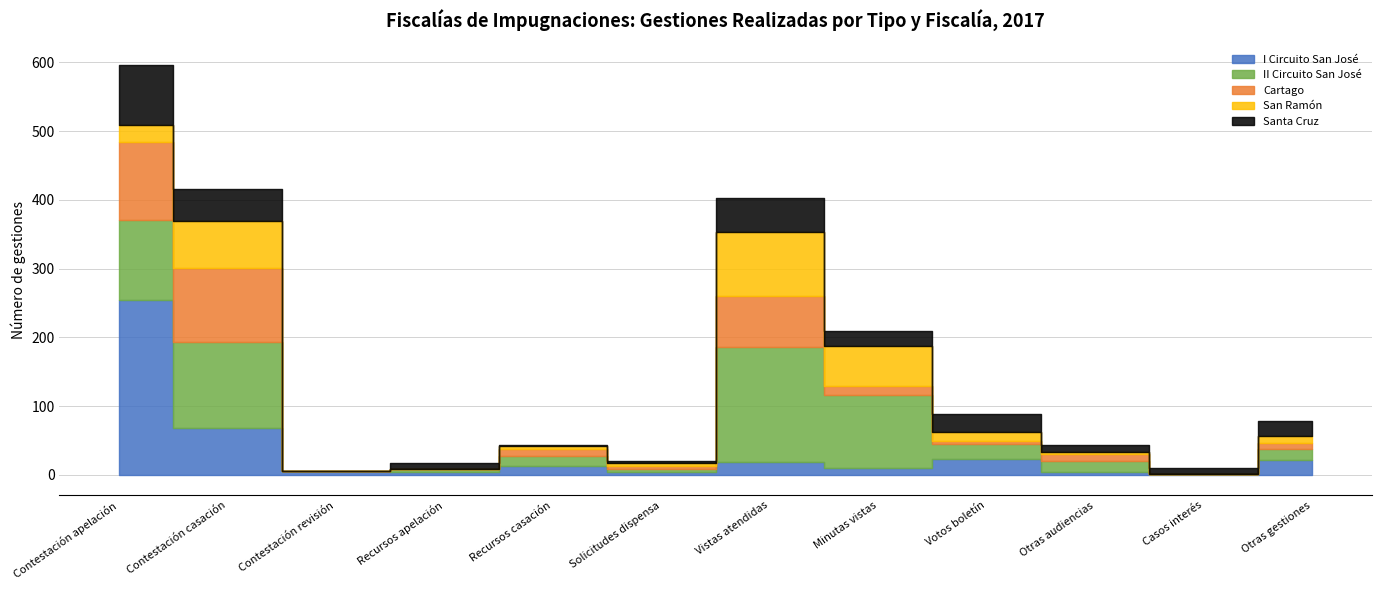

True or false: Cartago has more than 0 interior local peaks.

True